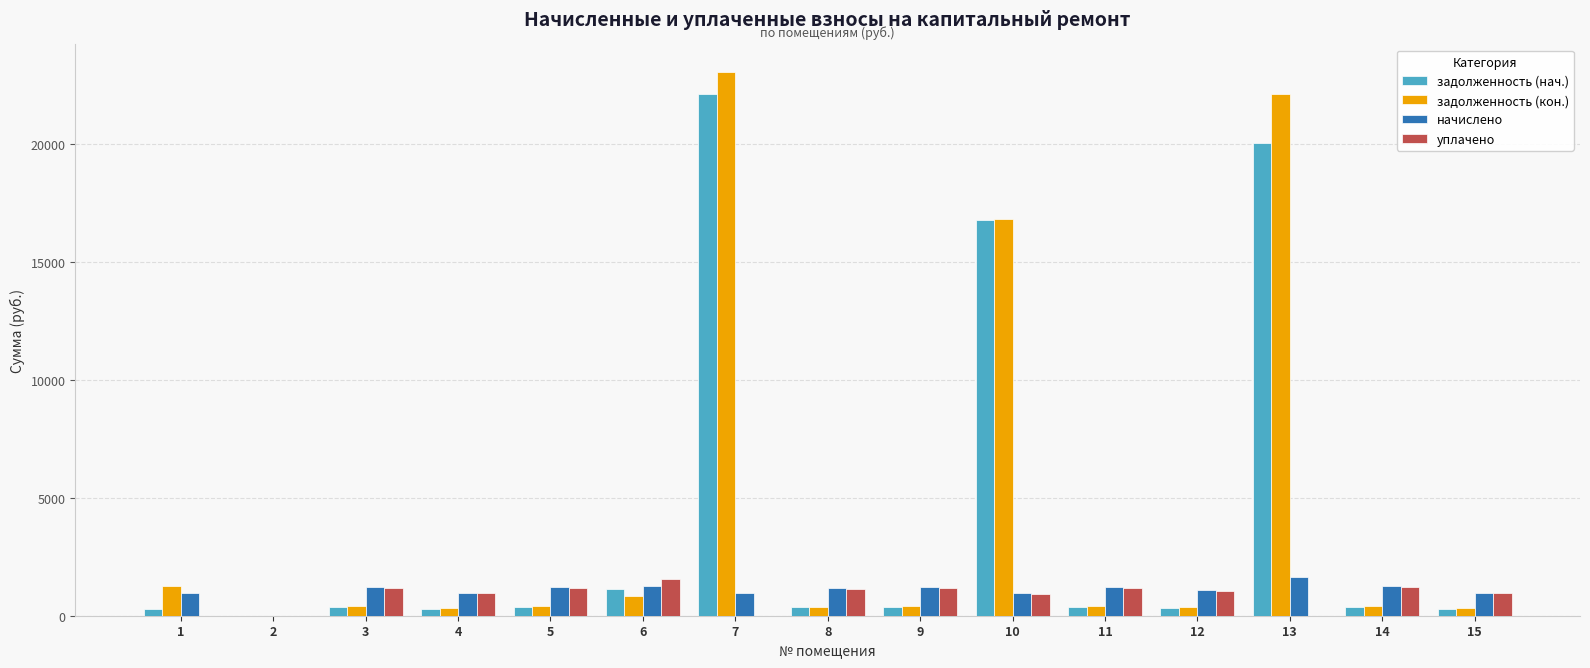

True or false: задолженность (нач.) has a value of 287.1 at 1.

True